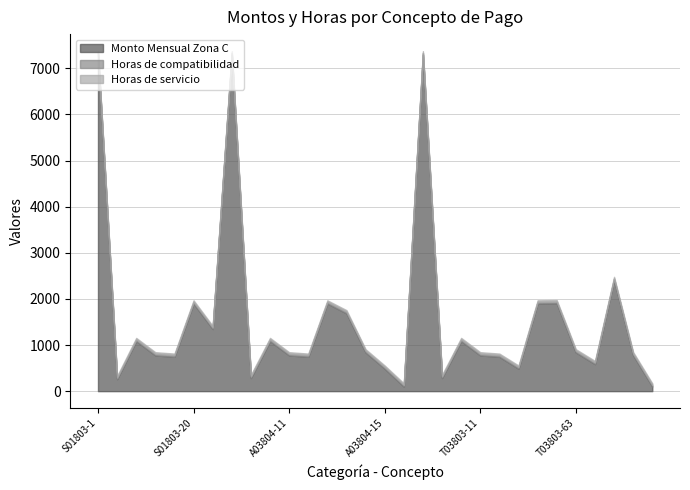

Rank the categories by Monto Mensual Zona C value from lowest to highest.

A03804-13, T03803-13, S01803-4, A03804-4, T03803-4, A03804-15, T03803-15, T03803-65, S01803-14, A03804-14, T03803-14, S01803-11, A03804-11, T03803-11, T03803-17, A03804-63, T03803-63, S01803-9, A03804-9, T03803-9, S01803-26, A03804-26, S01803-20, A03804-20, T03803-20, T03803-26, T03803-66, S01803-1, A03804-1, T03803-1